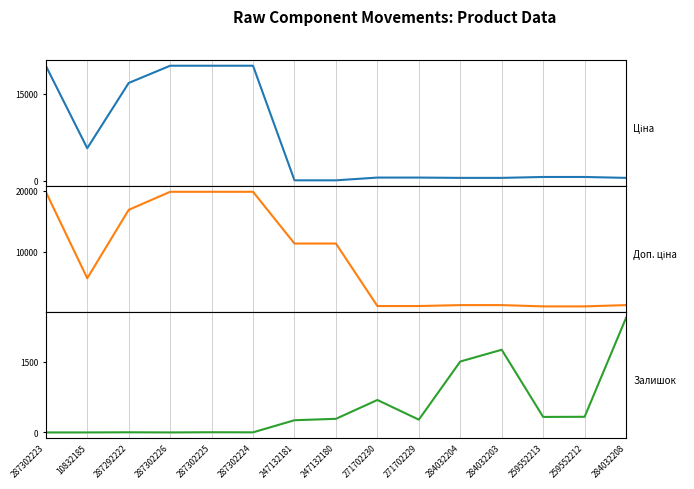

True or false: Доп. ціна and Ціна cross at least once.

False